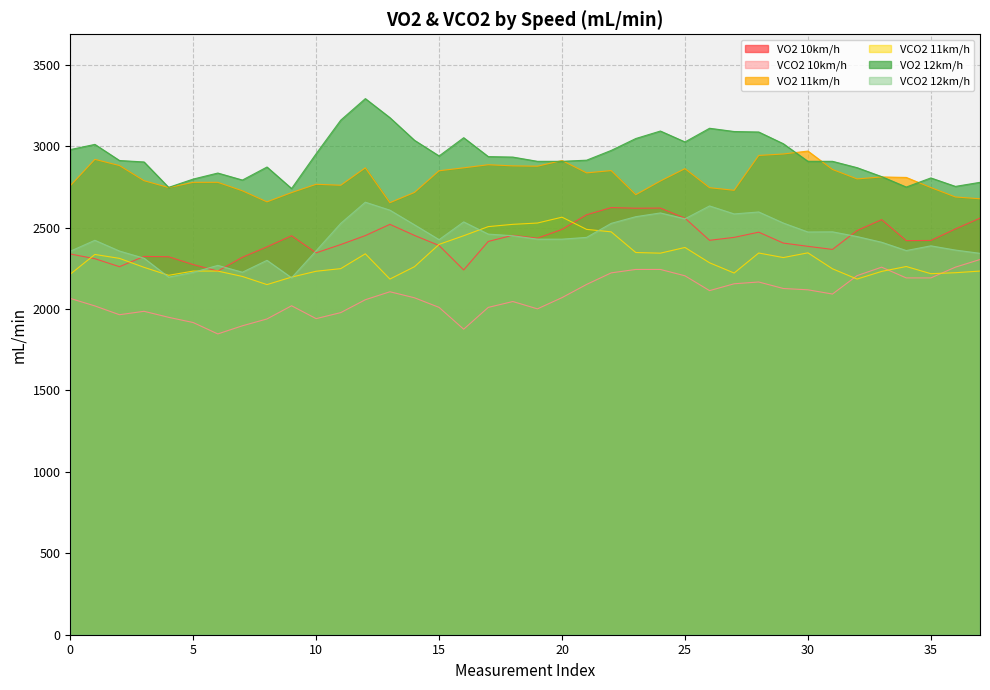

Does the chart have visible grid lines?

Yes